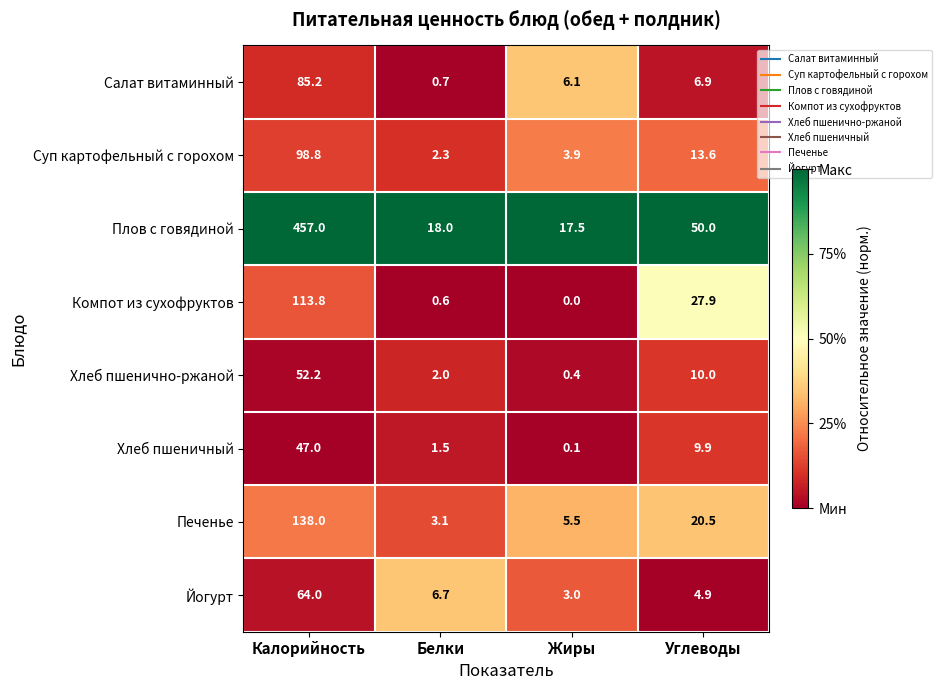

The value of Плов с говядиной at Жиры is 17.5. True or false?

True